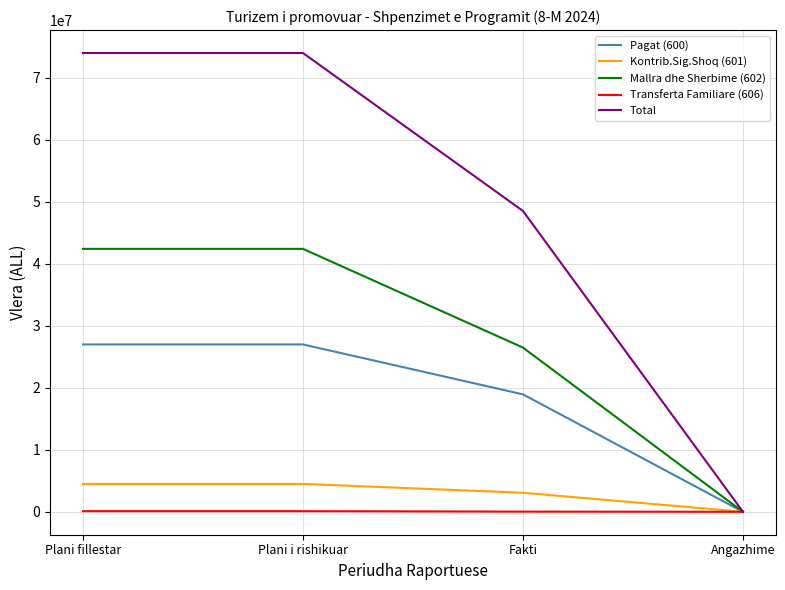

At Plani fillestar, list the series in order from smallest to largest.

Transferta Familiare (606), Kontrib.Sig.Shoq (601), Pagat (600), Mallra dhe Sherbime (602), Total